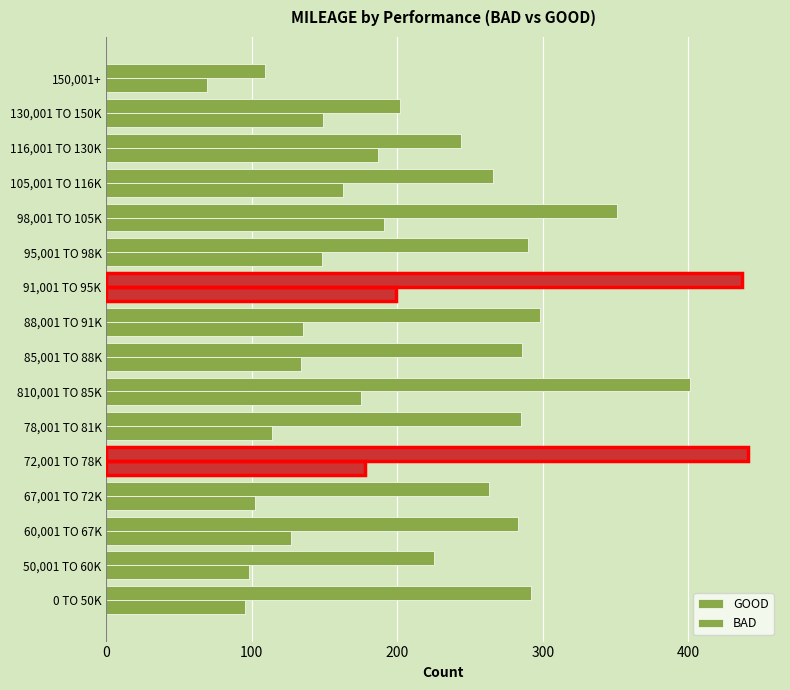

What is the difference between the maximum and minimum values in the GOOD series?

332